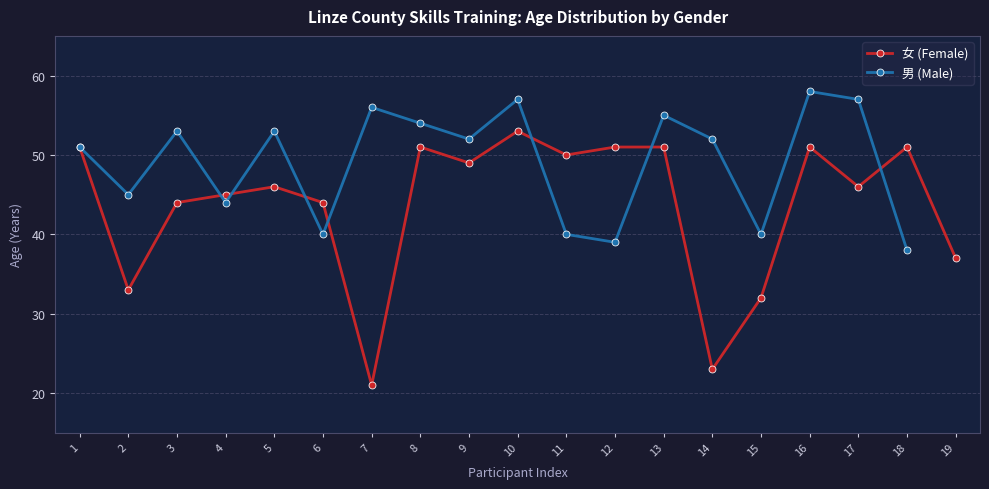

How many data points in 男 (Male) are above 52?

8